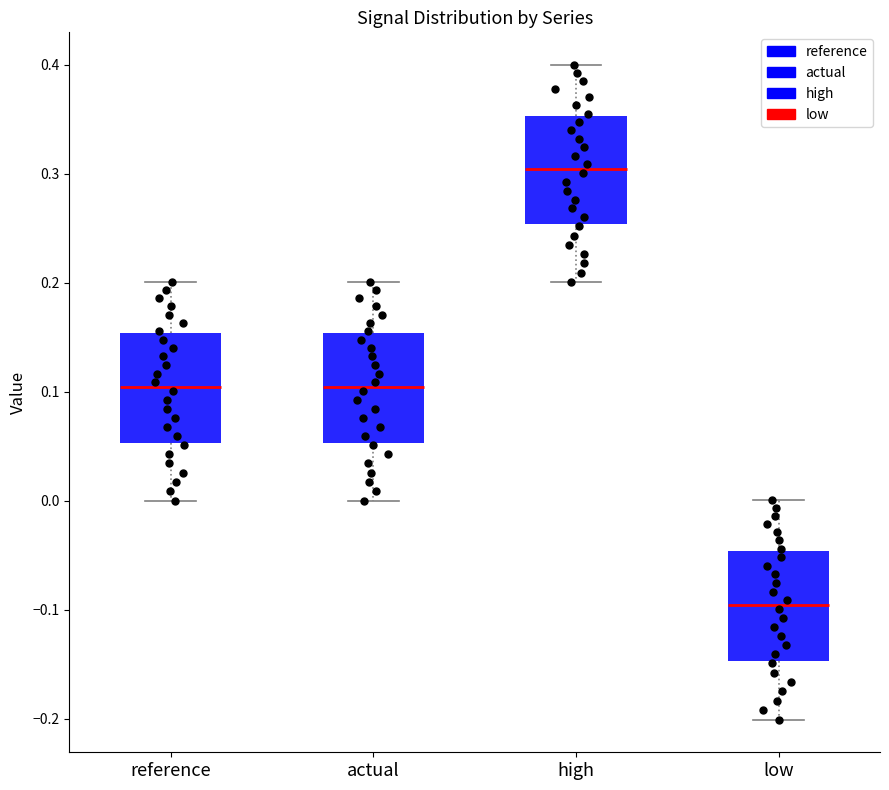

Reading left to right, transcribe this box plot: for each box, give where its median line is, the range the box spans, and where its two whiskers end, as read against the y-axis. The values are not printed on the chart, so give them approximately, as read against the axis.

reference: median 0.10, box 0.05 to 0.15, whiskers 0.00 to 0.20
actual: median 0.10, box 0.05 to 0.15, whiskers 0.00 to 0.20
high: median 0.30, box 0.25 to 0.35, whiskers 0.20 to 0.40
low: median -0.10, box -0.15 to -0.05, whiskers -0.20 to 0.00